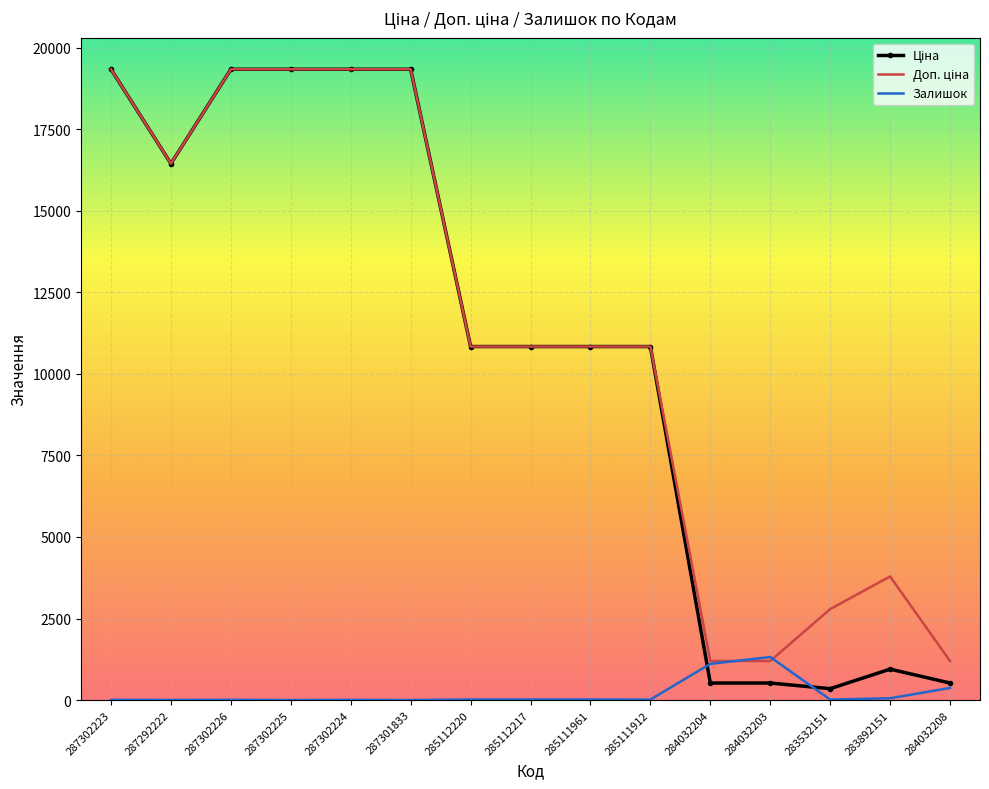

What is the total value across all series at 284032204?

2829.2